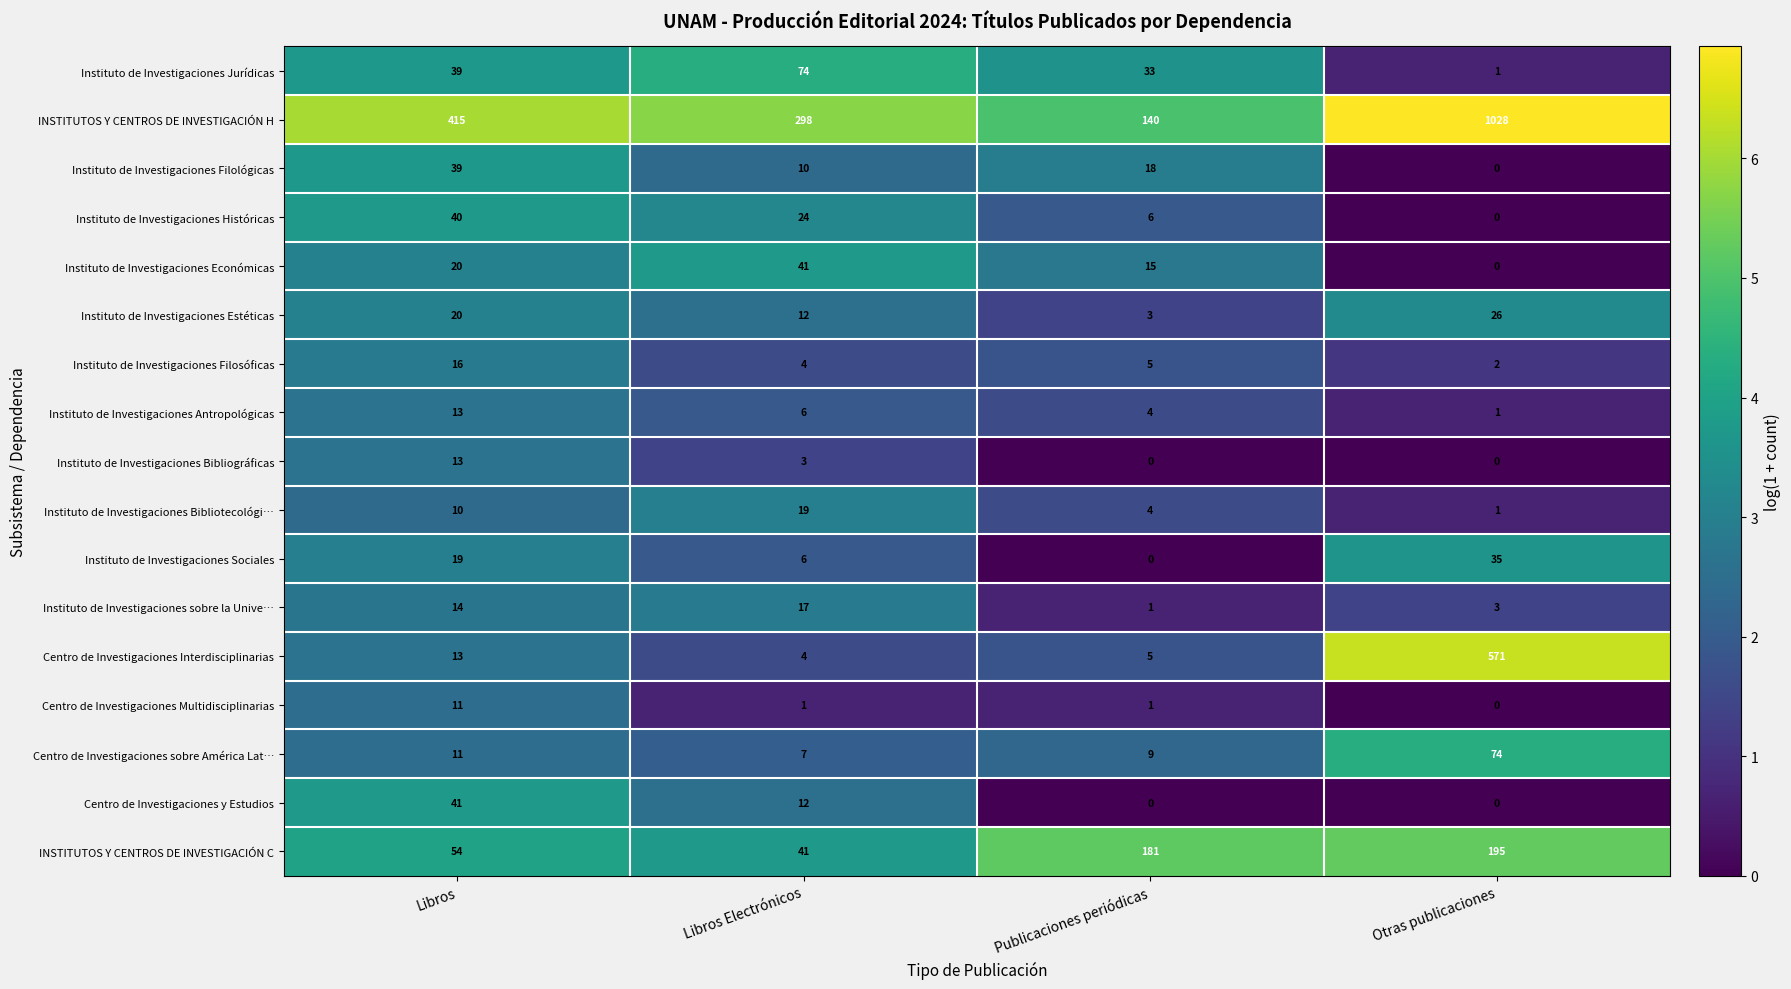

Is it true that Instituto de Investigaciones sobre la Unive… equals 1 at Publicaciones periódicas?

True